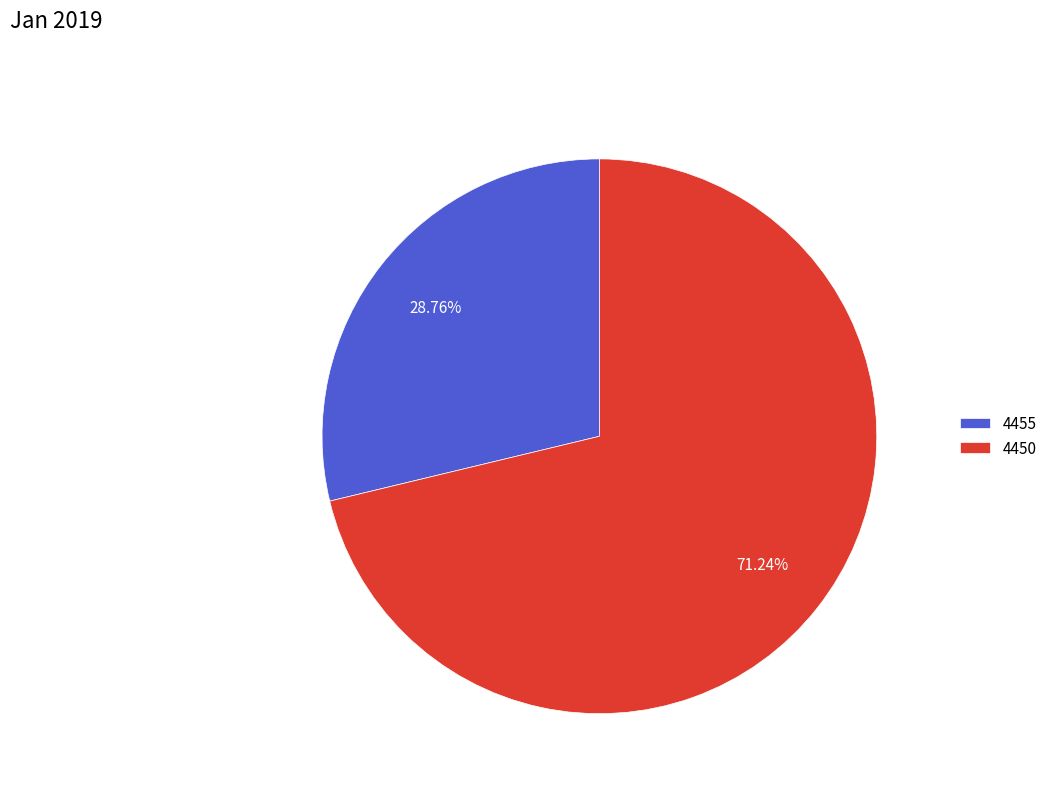

To the nearest percent, what is the difference between the largest and smallest slice percentages?

42%